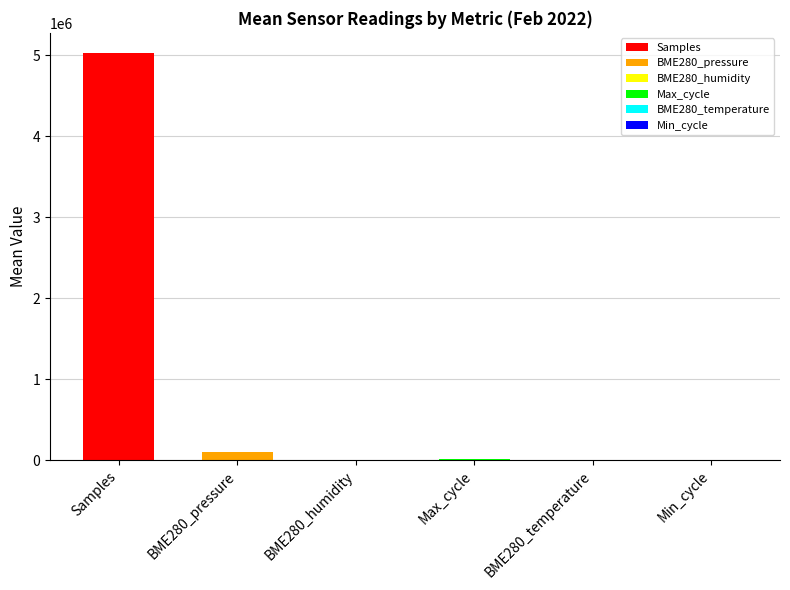

What is the minimum value for Samples?

5013677.0